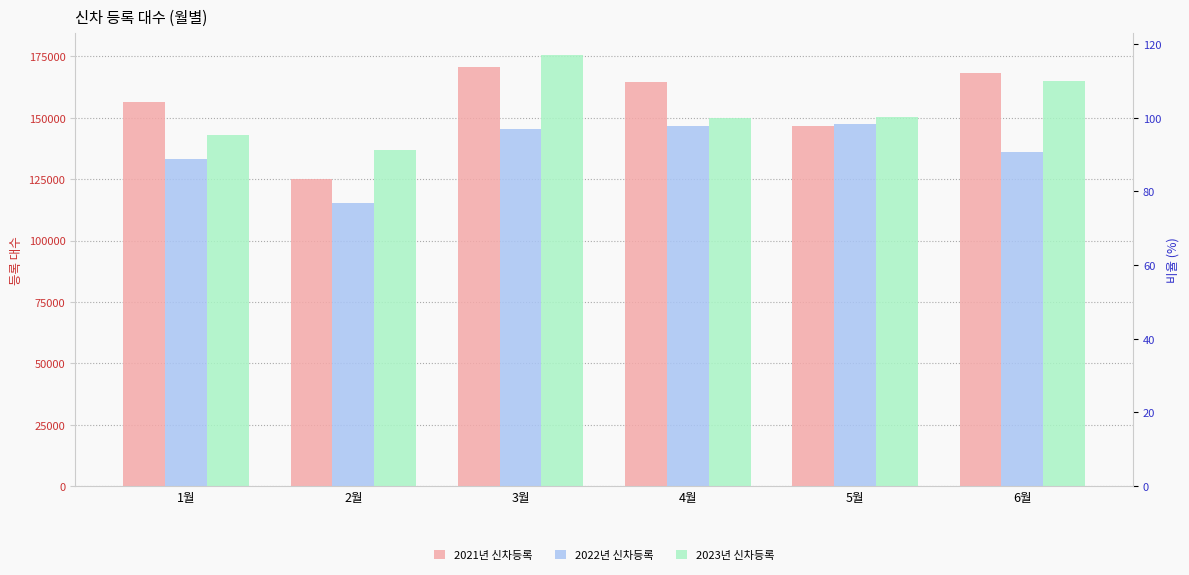

Between 2월 and 4월, which series saw the biggest shift?

2021년 신차등록